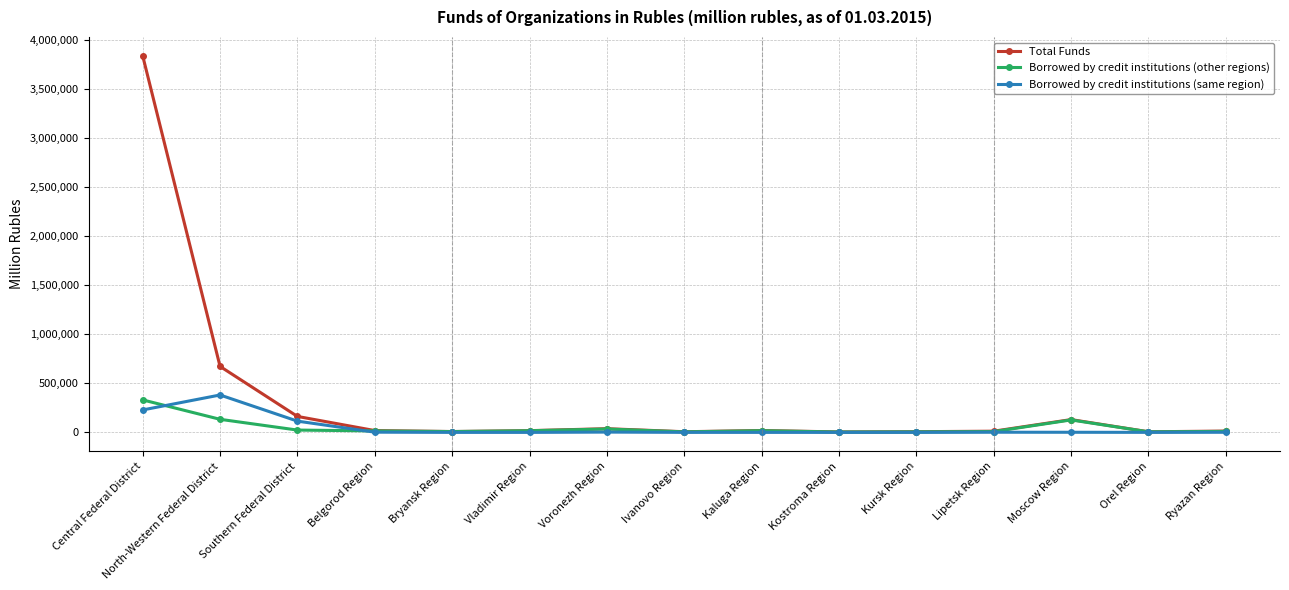

What is the highest value of the Borrowed by credit institutions (same region) series?

380907